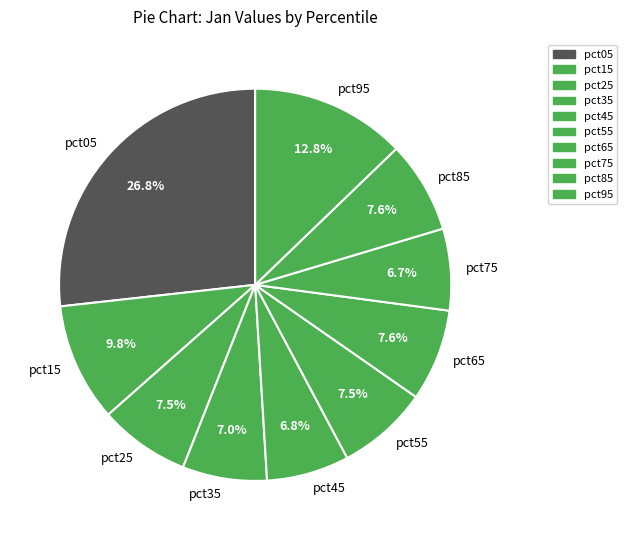

Which has a higher value, pct55 or pct45?

pct55